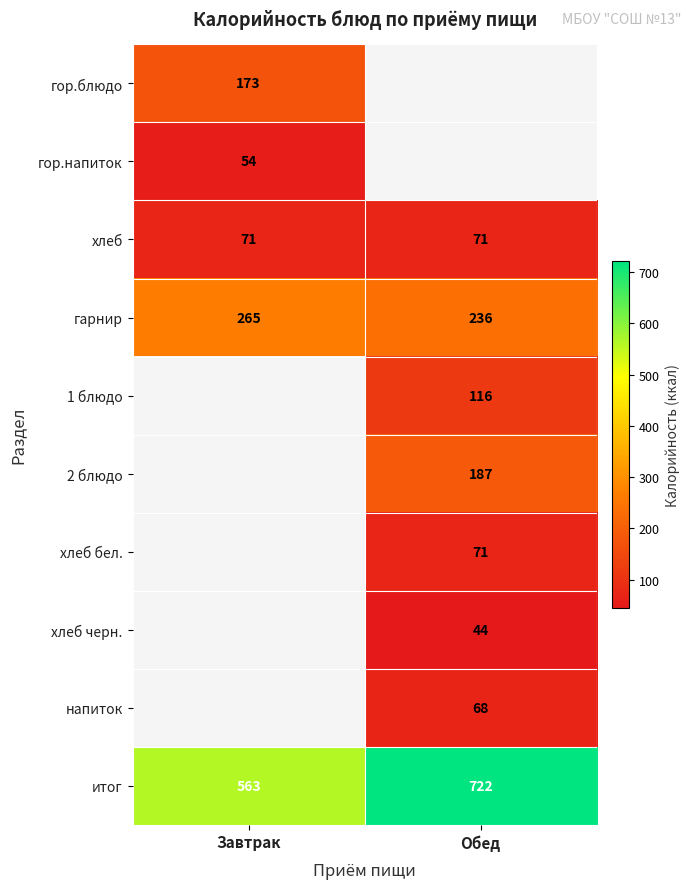

Is the value of гарнир at Завтрак greater than the value of хлеб at Обед?

Yes